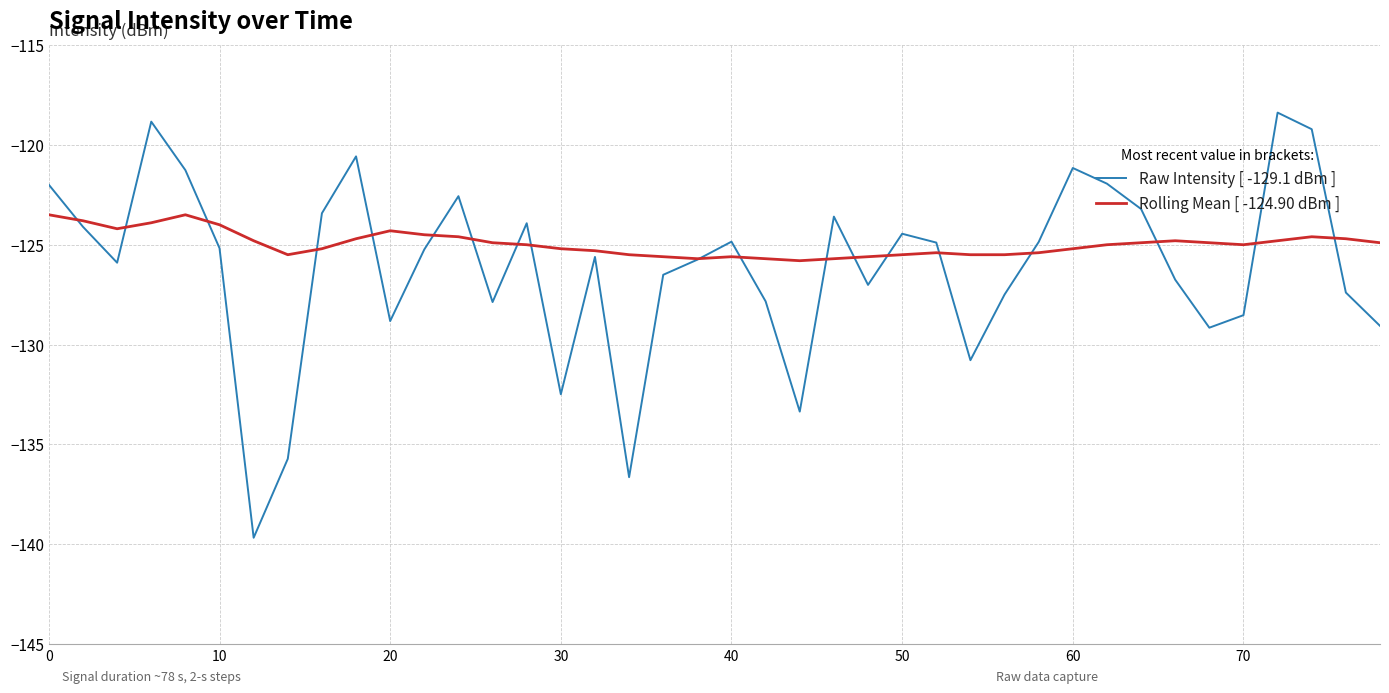

At how many categories does at least one series exceed -130?

40